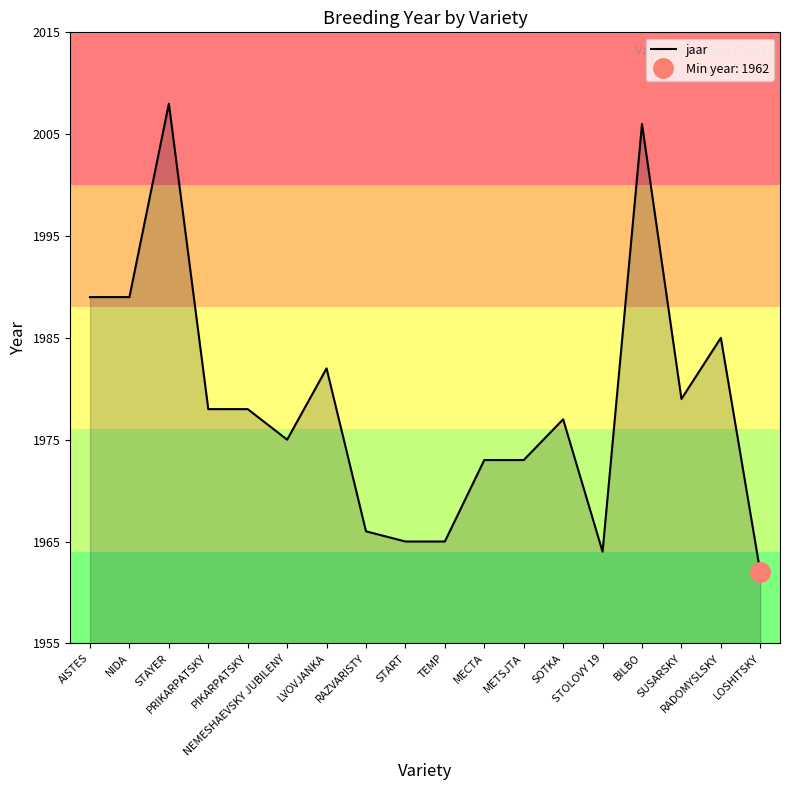

Rank the categories by value from highest to lowest.

STAYER, BILBO, AISTES, NIDA, RADOMYSLSKY, LVOVJANKA, SUSARSKY, PRIKARPATSKY, PIKARPATSKY, SOTKA, NEMESHAEVSKY JUBILENY, MECTA, METSJTA, RAZVARISTY, START, TEMP, STOLOVY 19, LOSHITSKY